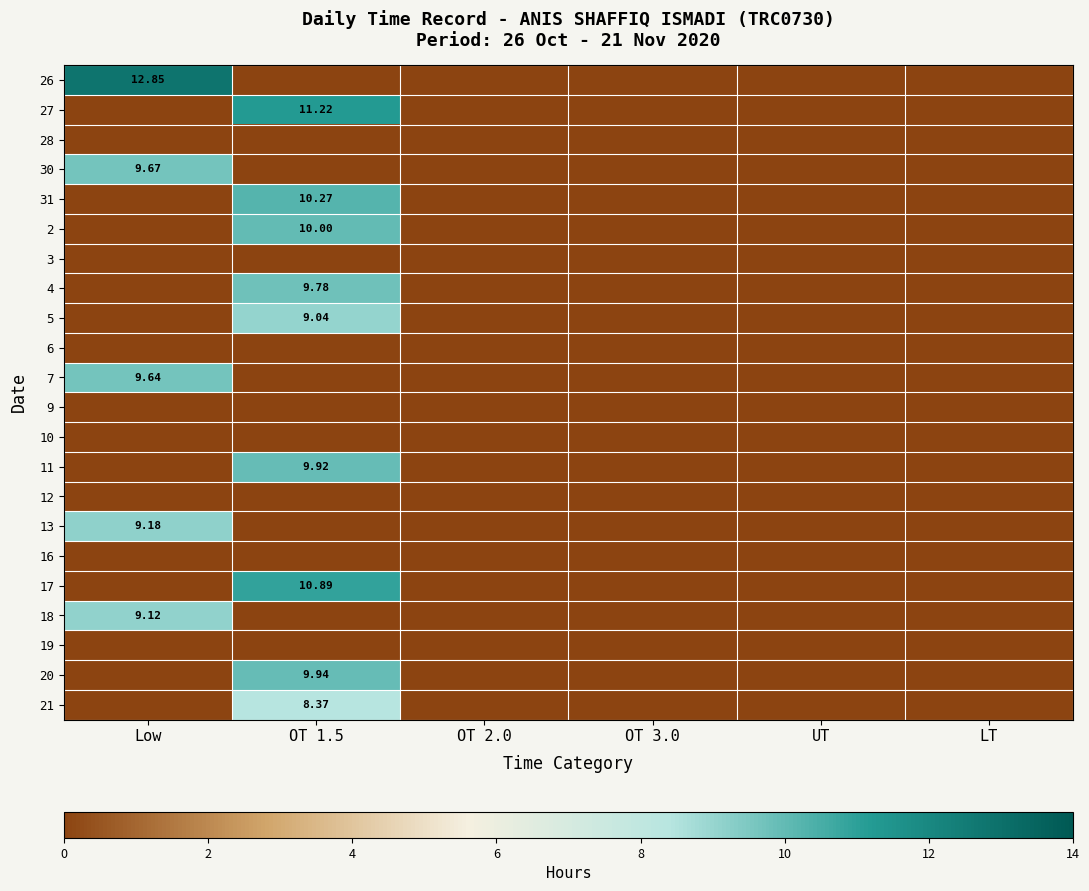

Which series changed the most between OT 1.5 and LT?

27